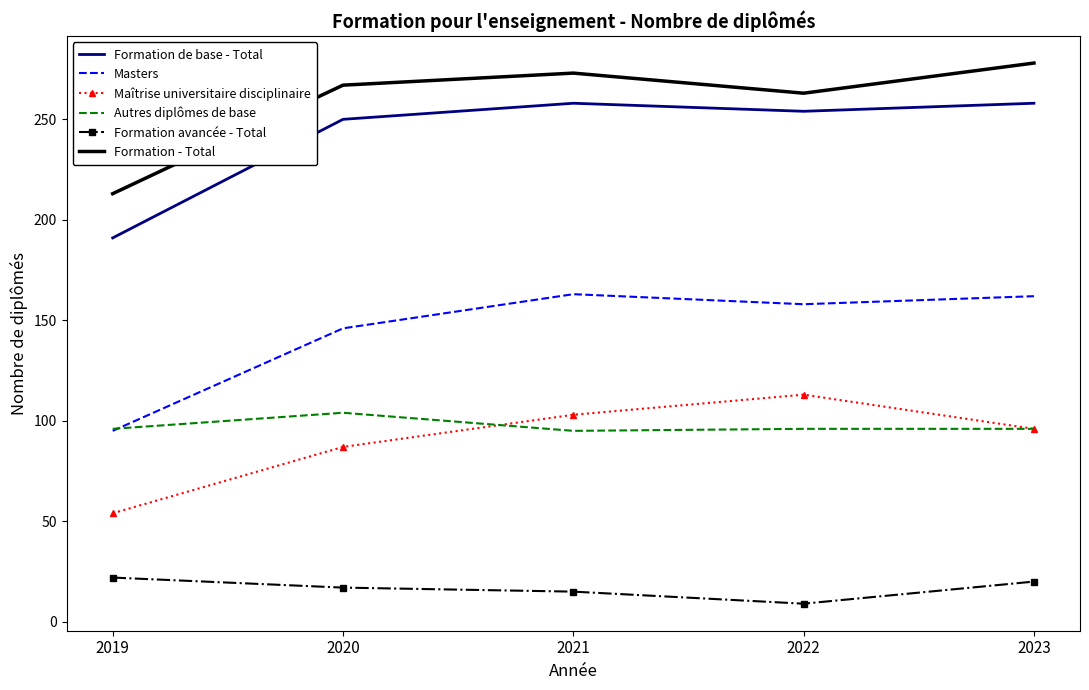

The value of Autres diplômes de base at 2019 is 22. True or false?

False